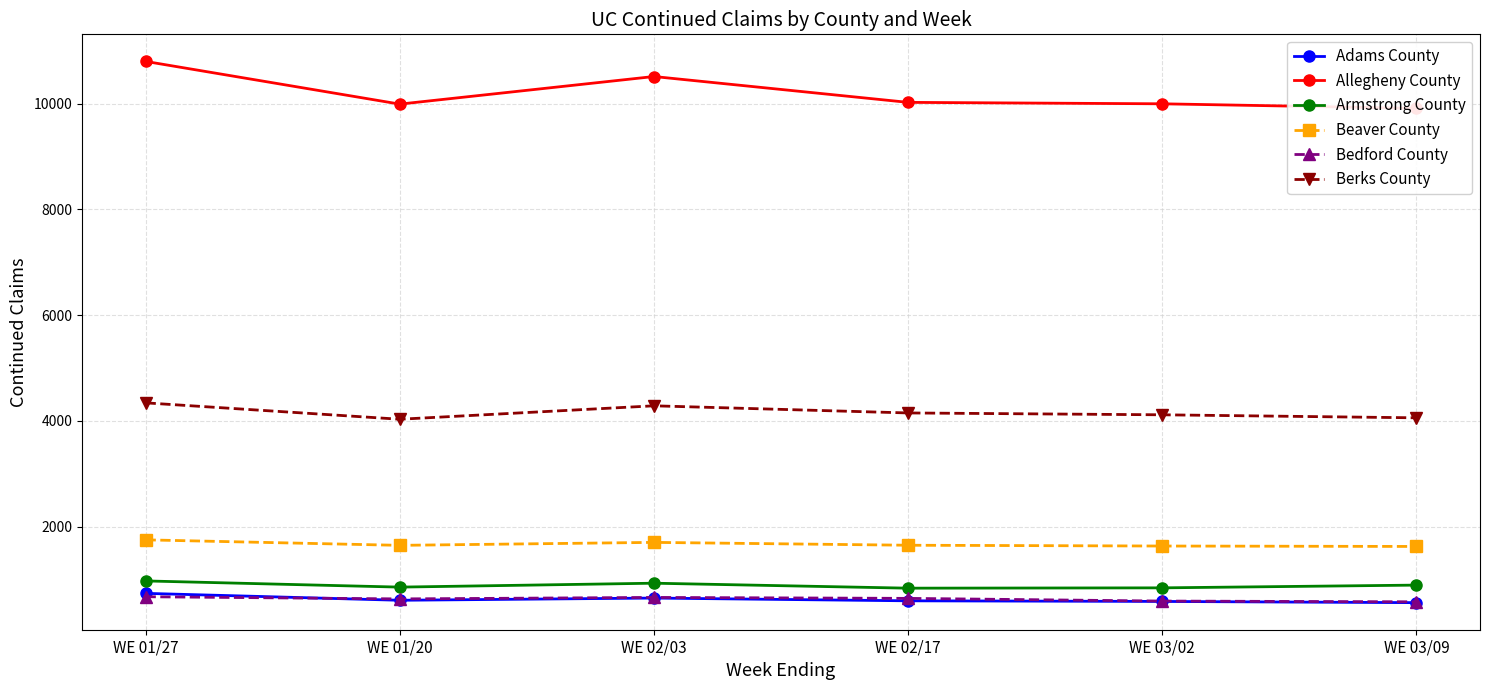

True or false: Berks County and Allegheny County cross at least once.

False